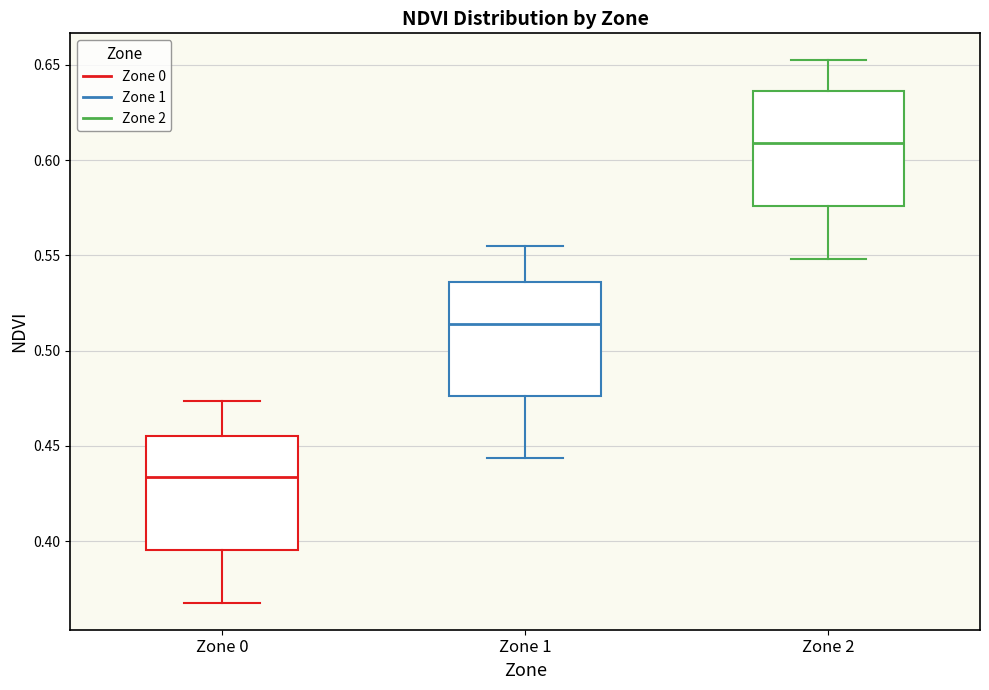

Where does the upper whisker of the box for Zone 0 end on the y-axis? The values are not printed on the chart, so give them approximately, as read against the axis.

0.475